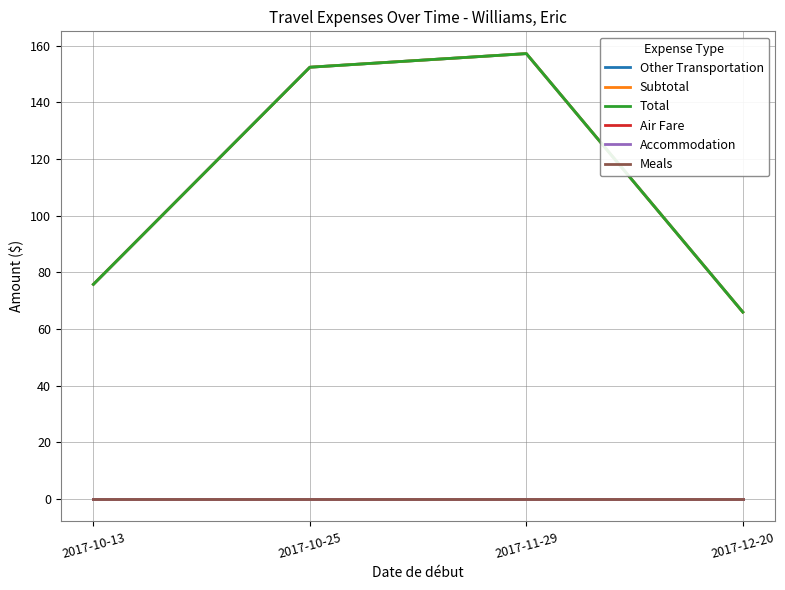

What is the lowest value of the Subtotal series?

66.0